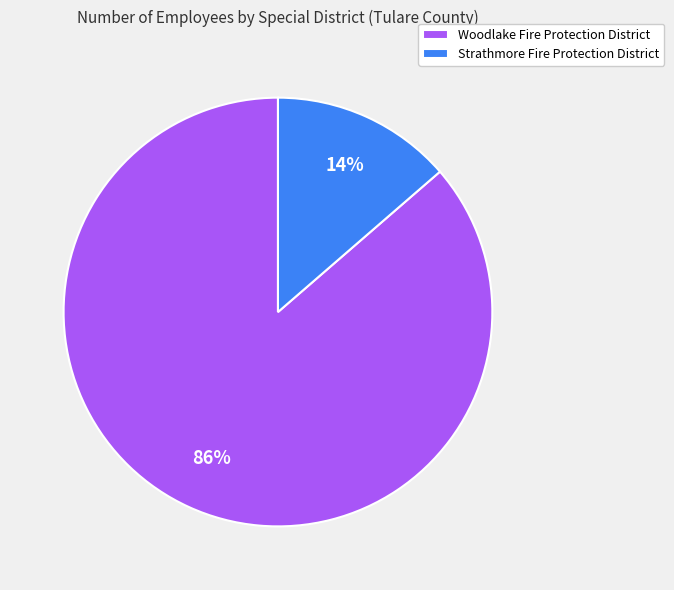

Combined, do Strathmore Fire Protection District and Woodlake Fire Protection District account for over 50%?

Yes